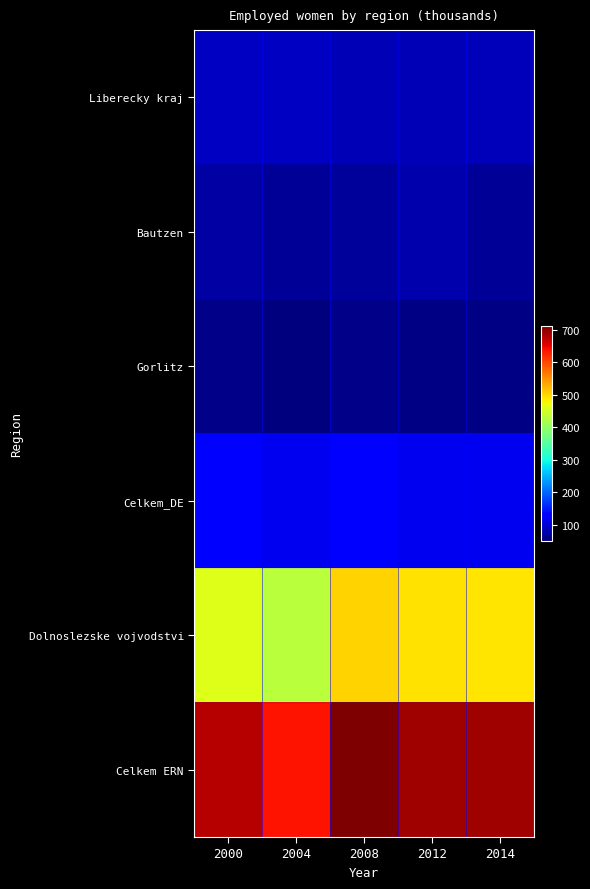

How many series are shown in this chart?

6